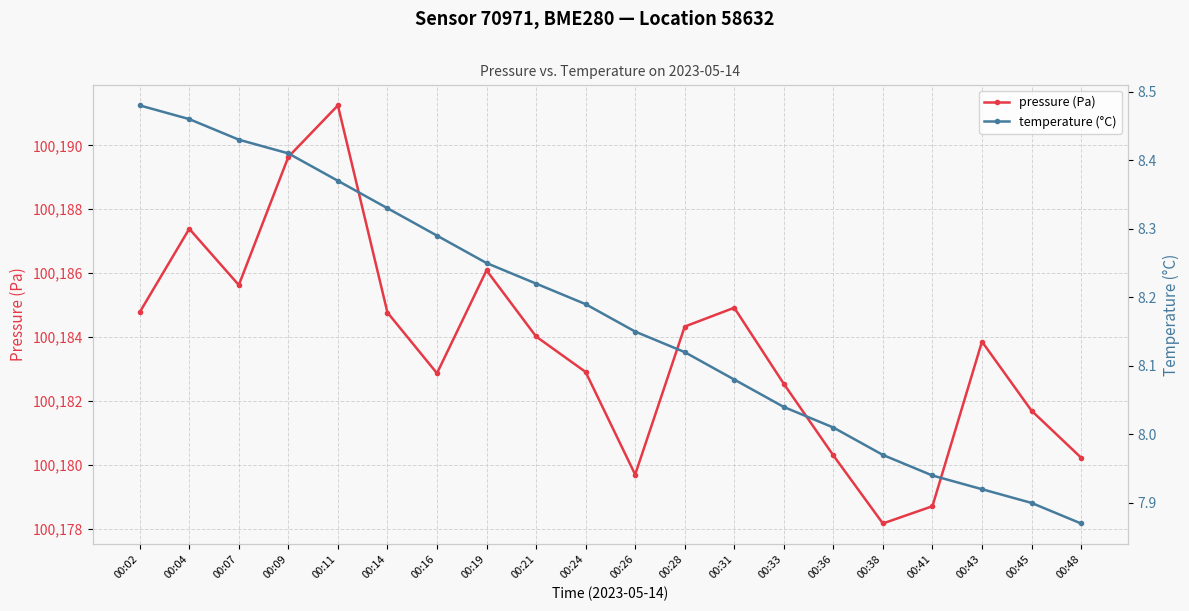

At which category is the sum across all series the highest?

00:11